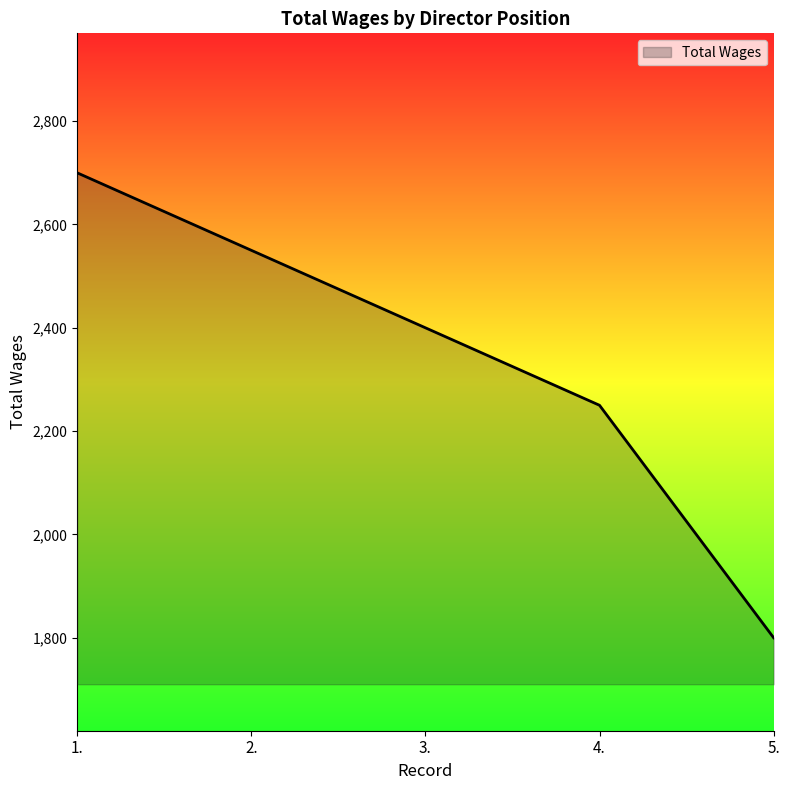

How many lines are shown in the chart?

1